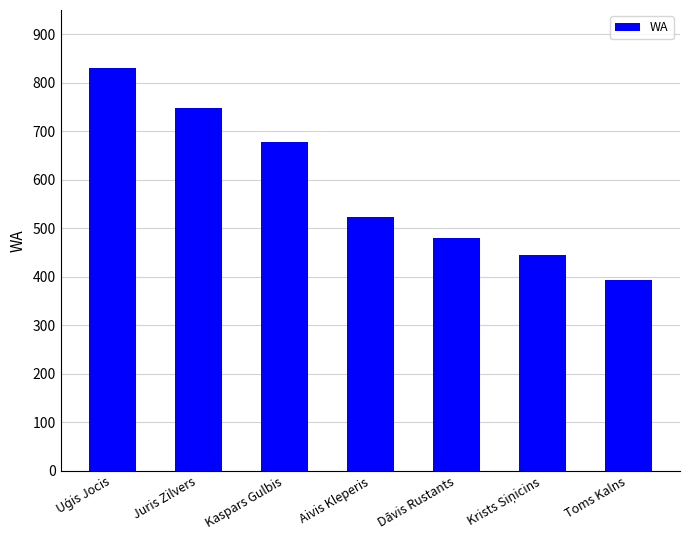

Reading right to left, list all the values displayed in this chart.

394	446	479	524	678	748	831